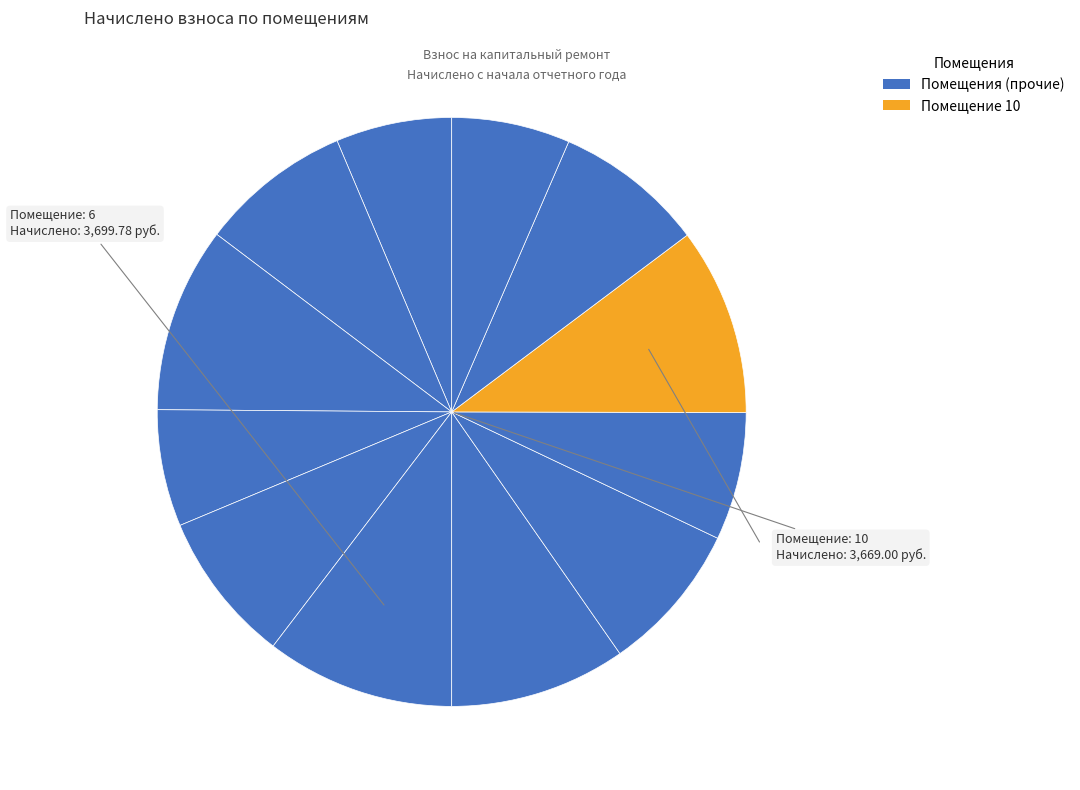

Does any single category account for the majority?

No